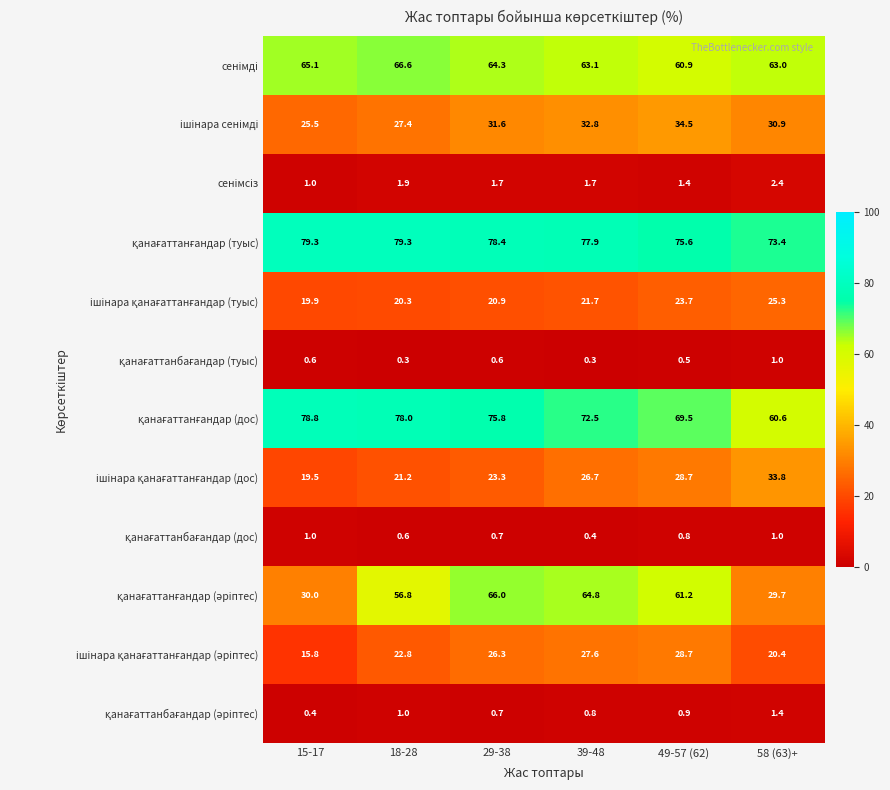

What is the minimum value shown in the chart?

0.3